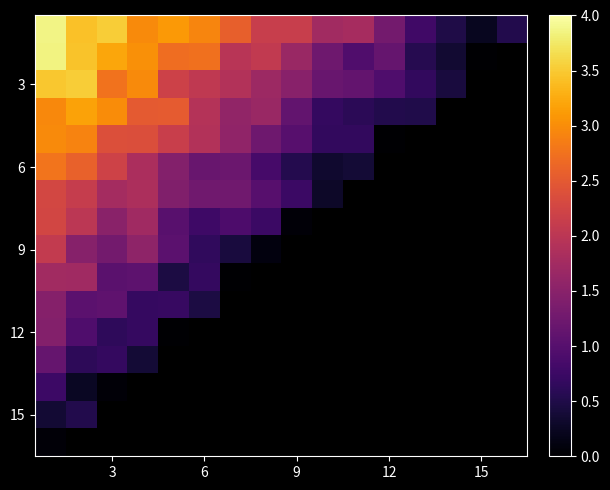

What is the difference between the highest and lowest values at 10?

1.4